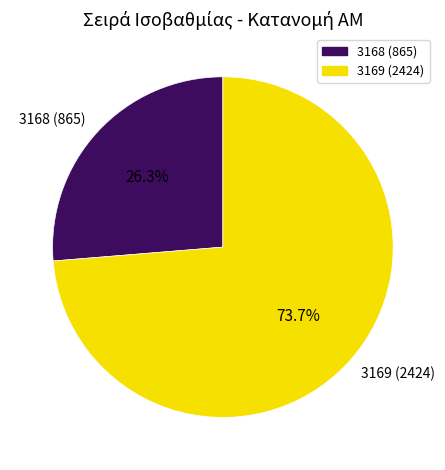

The 3169 slice represents 82% of the pie. True or false?

False